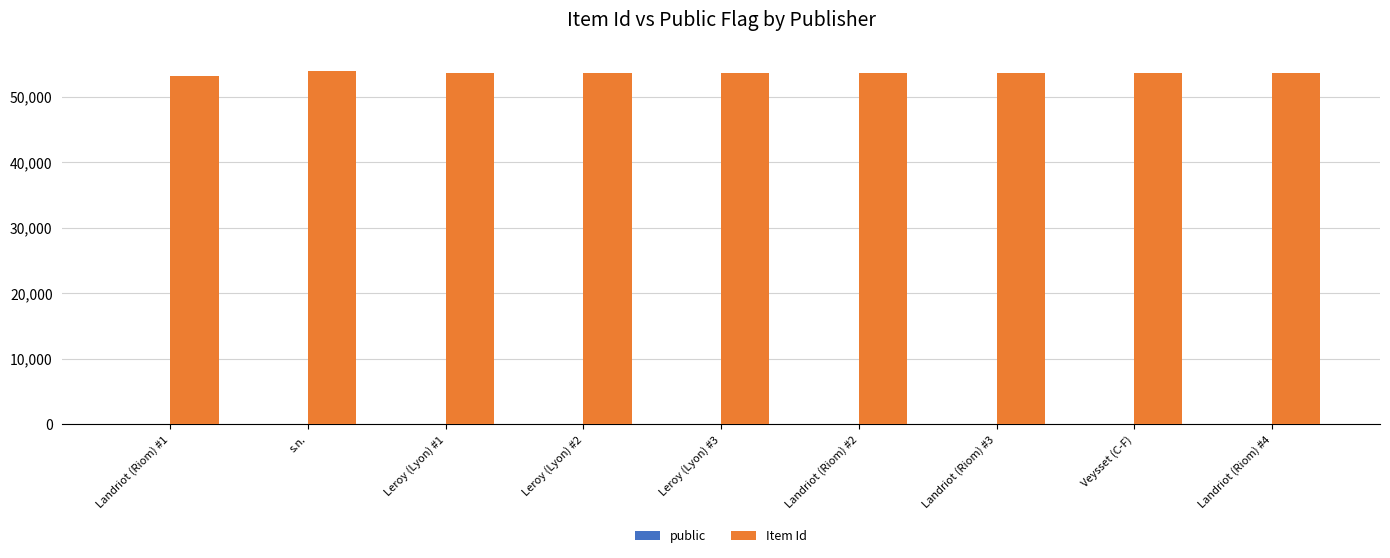

Which series has the largest total across all categories?

Item Id